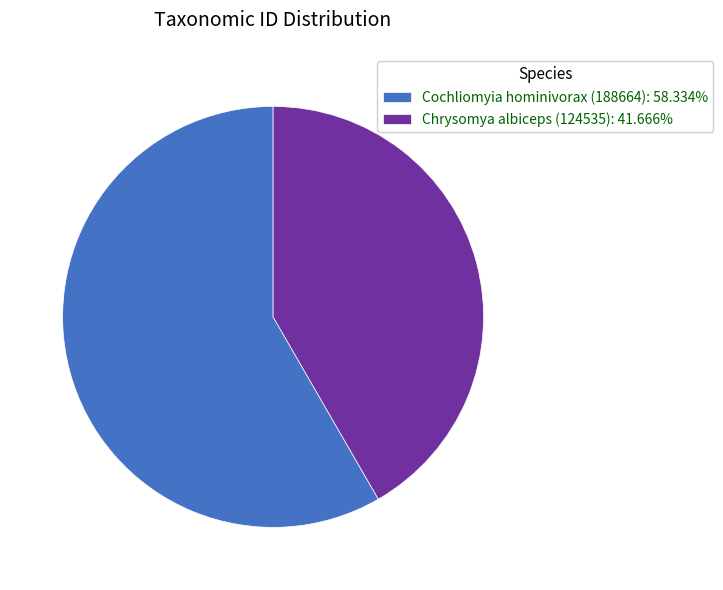

How many slices are in this pie chart?

2